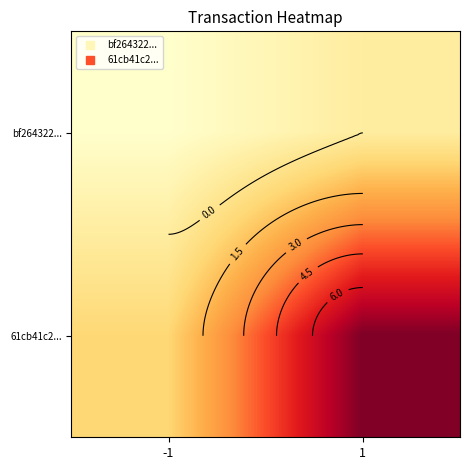

Where is bf264322... nearest to the value 0?

1